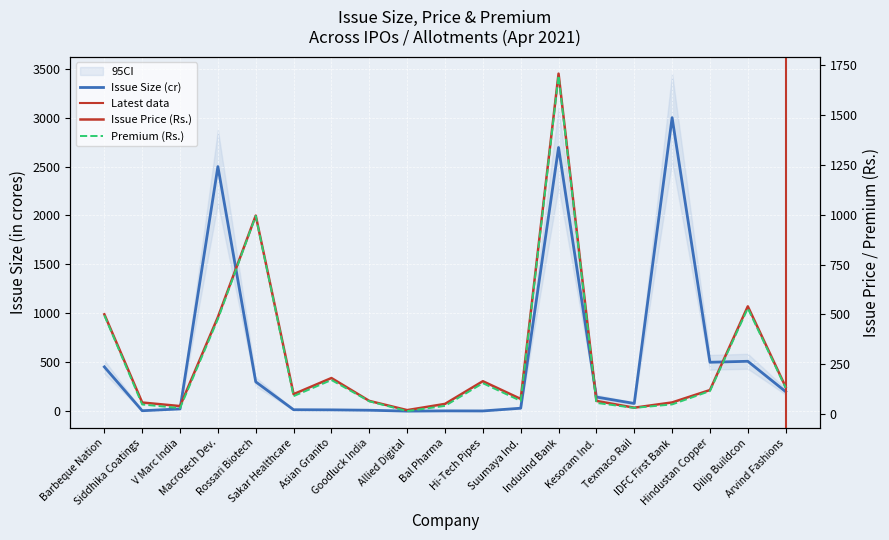

Which series has the largest range (max minus min)?

issue_size